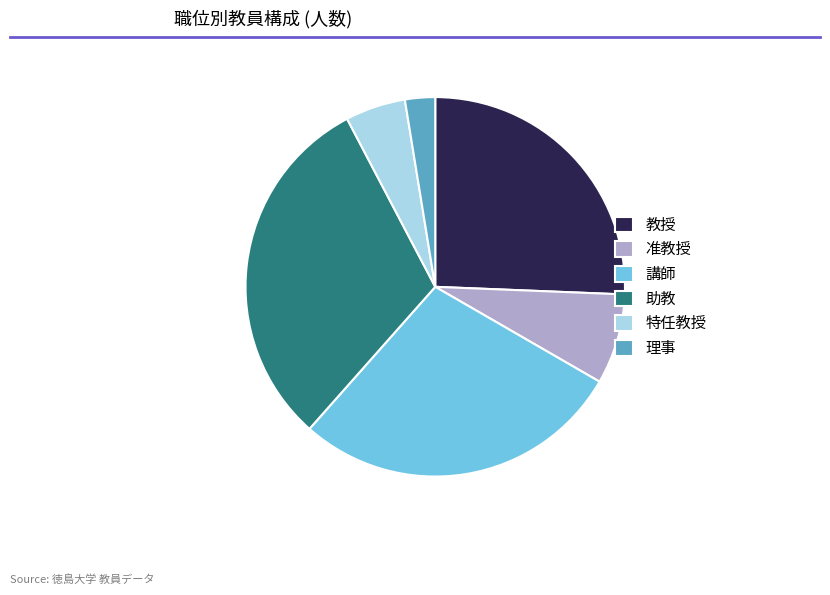

Is there a majority slice in this chart?

No